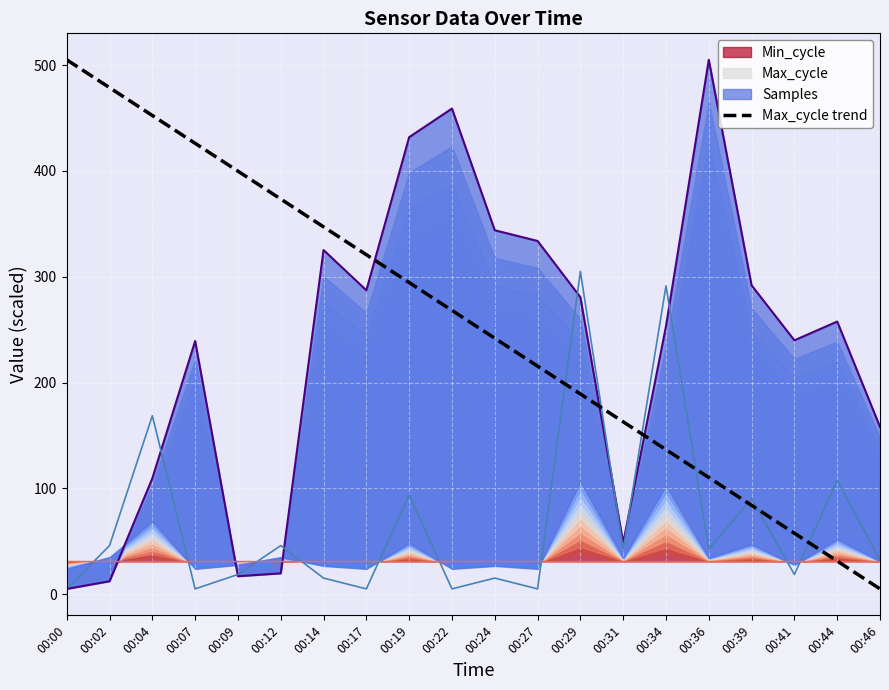

What is the change in value from 00:29 to 00:44?

-157.9